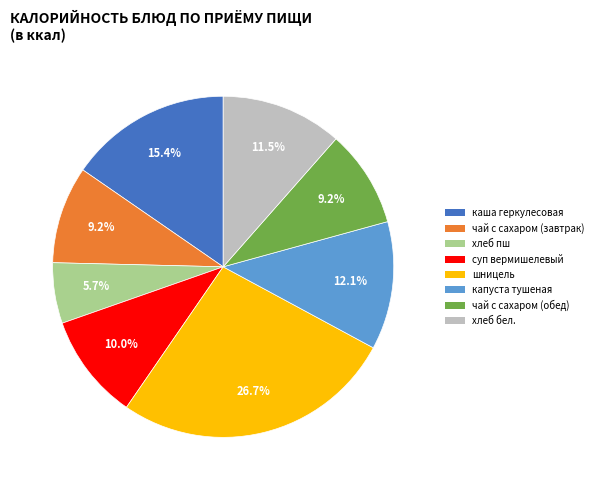

What is the smallest slice in the pie chart?

хлеб пш